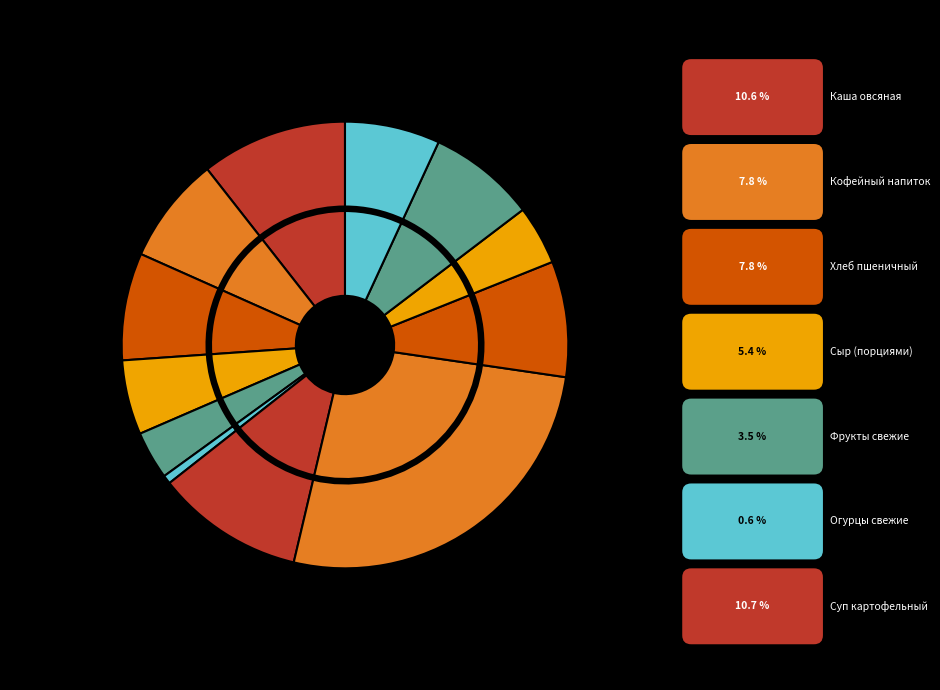

How many segments does this pie chart have?

12